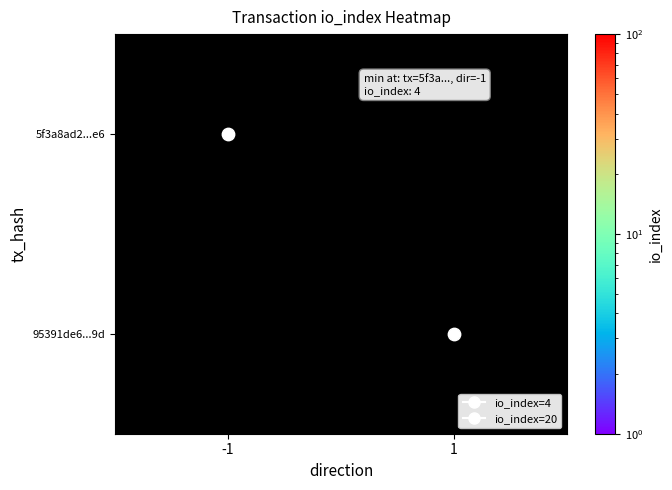

Is the value of 95391de6...9d at 1 greater than the value of 5f3a8ad2...e6 at -1?

Yes